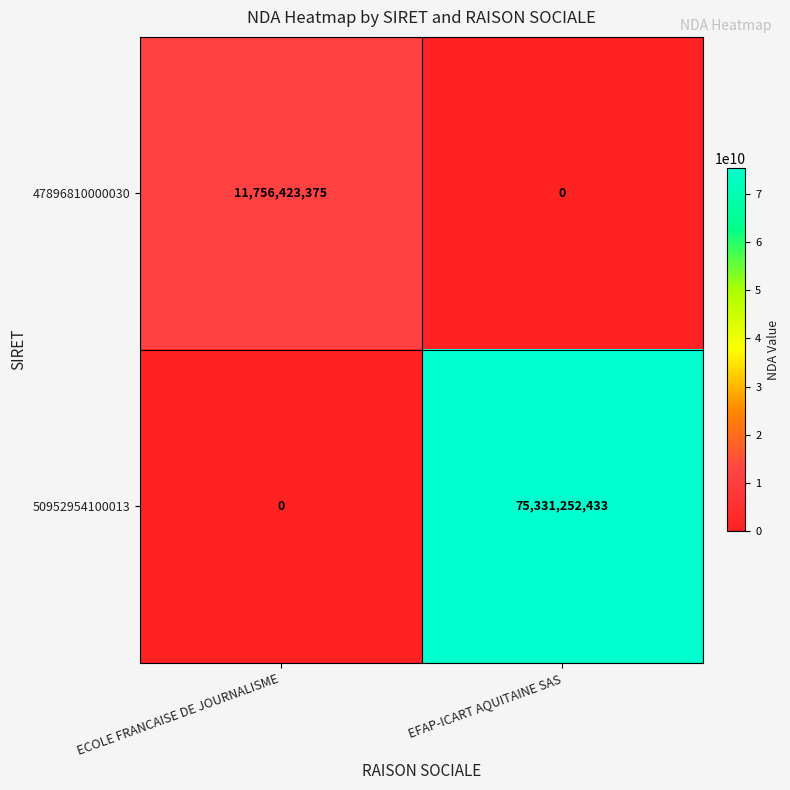

The 50952954100013 series shows -46568461965 at ECOLE FRANCAISE DE JOURNALISME. True or false?

False